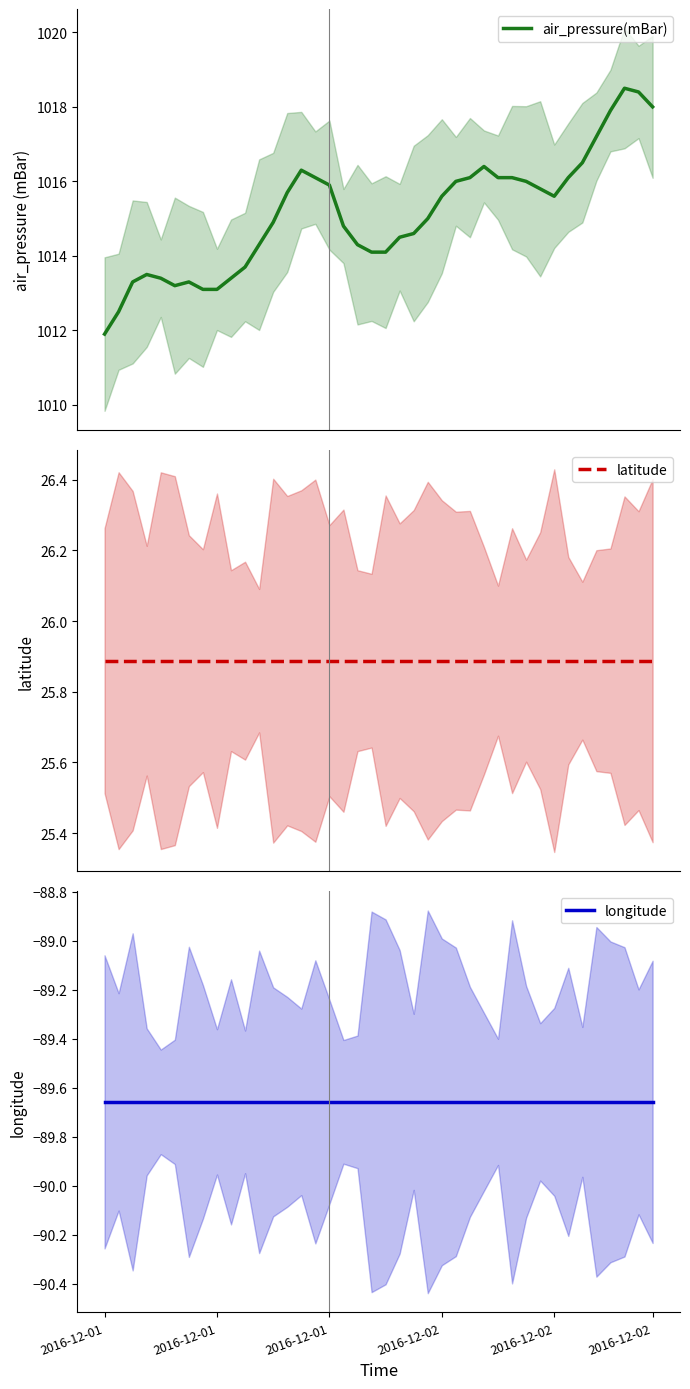

True or false: air_pressure(mBar) and latitude intersect in this chart.

False